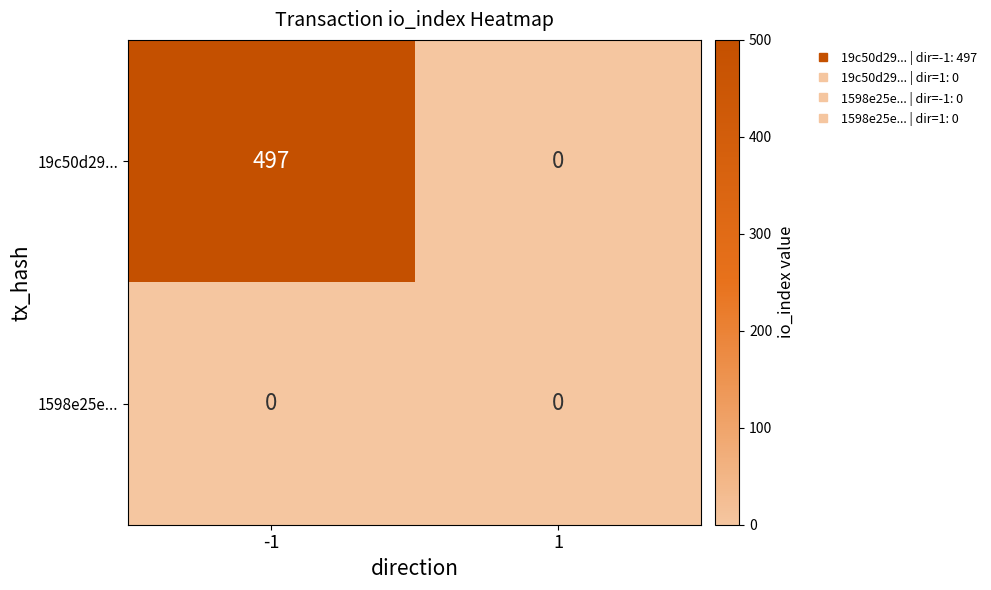

Reading left to right, extract all data points from this chart.

19c50d29...: 497	0
1598e25e...: 0	0